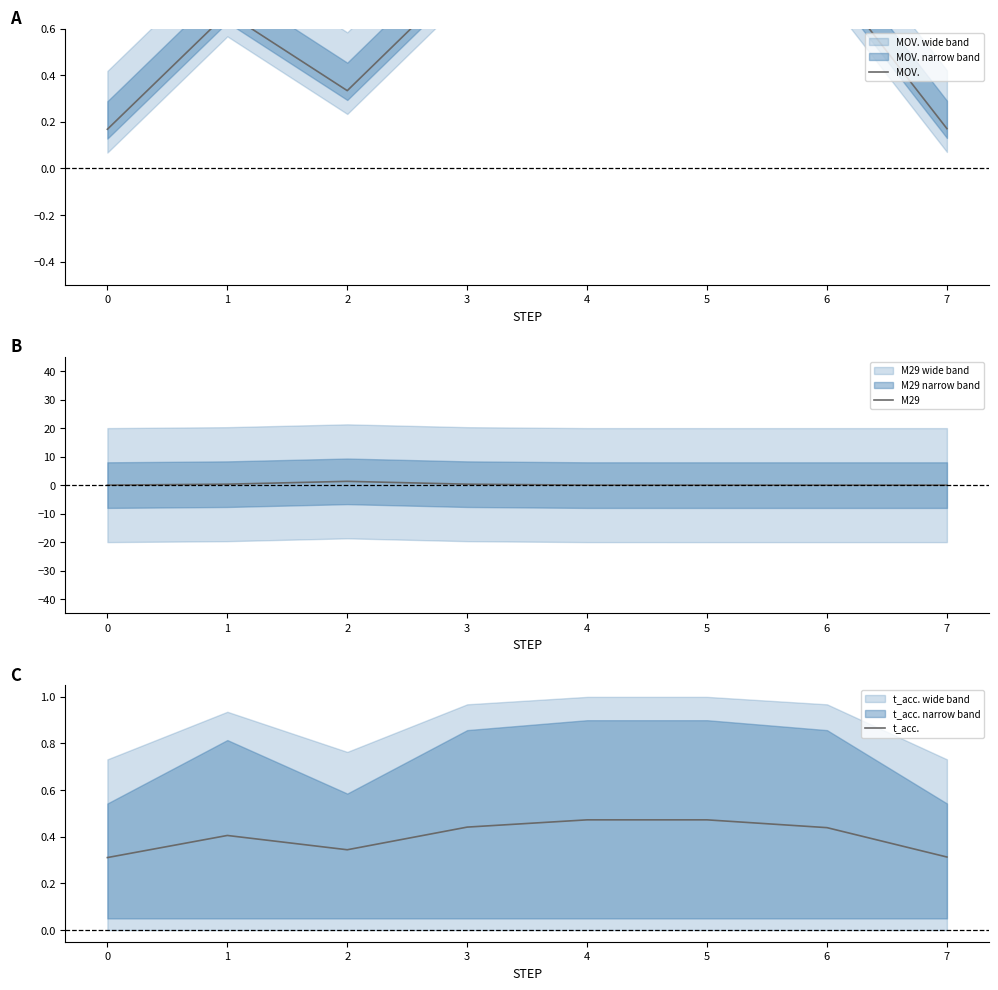

Is it true that M29 equals 0.0 at 4?

True